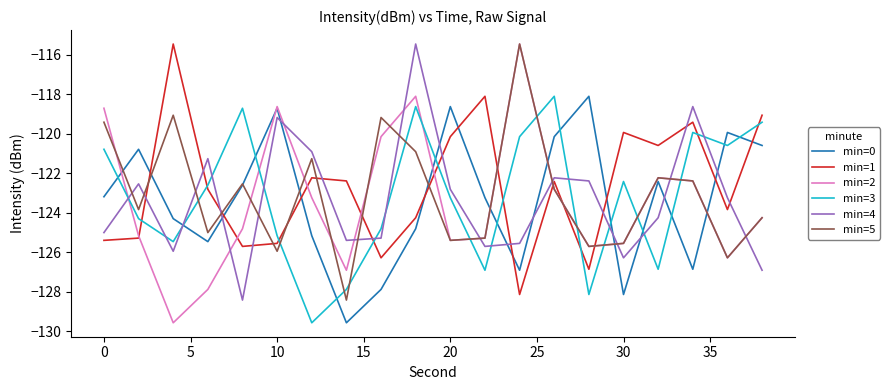

How many distinct data groups are displayed?

6